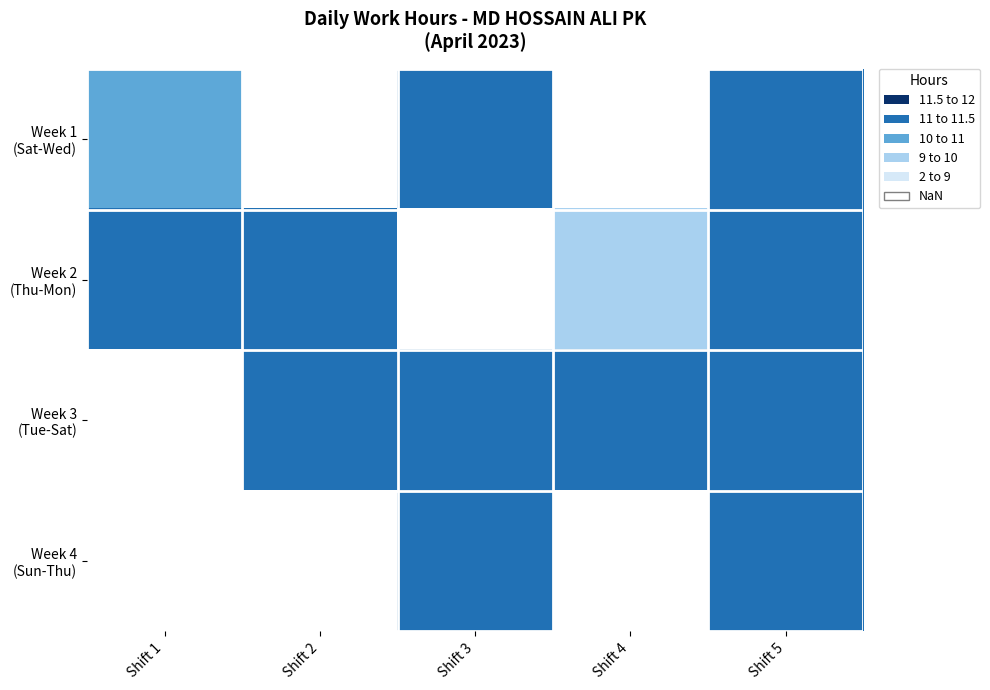

Read the Week 4 (Sun-Thu) value at Shift 5.

11.2